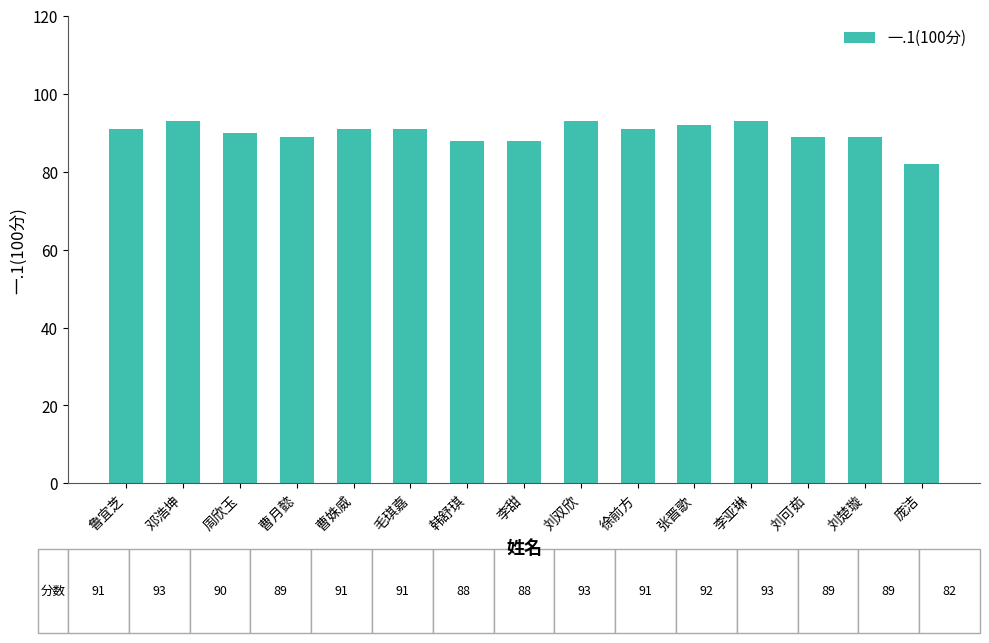

The value at 鲁宜芝 is 126. True or false?

False